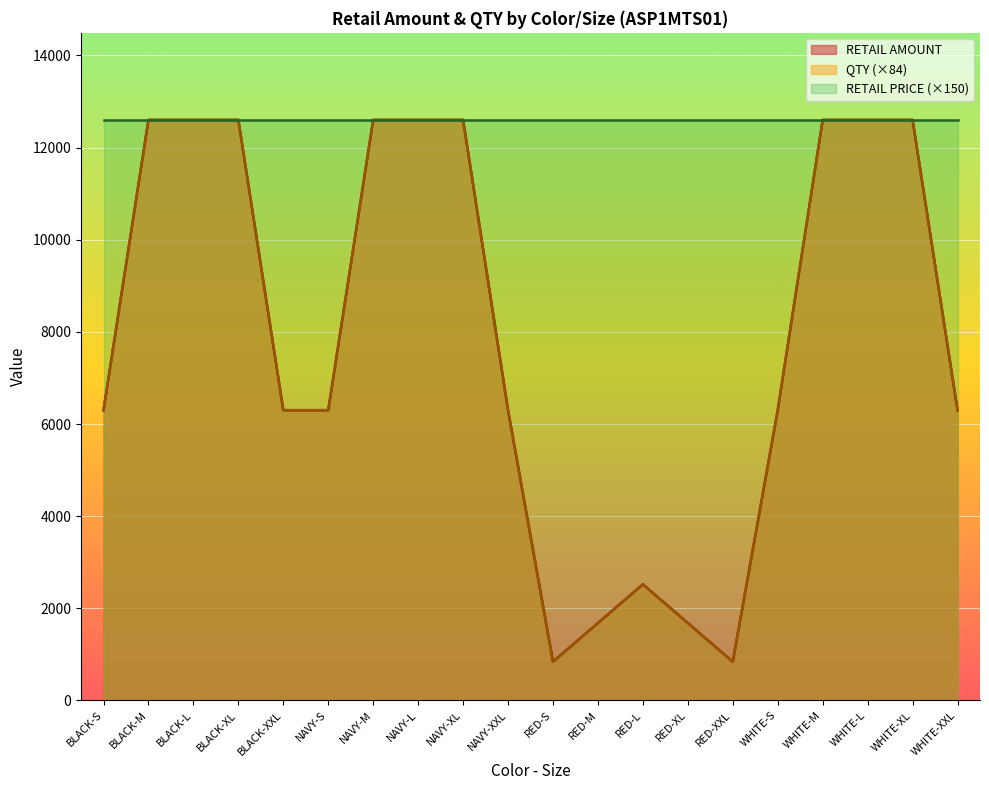

Does the chart display data point markers on the line(s)?

No